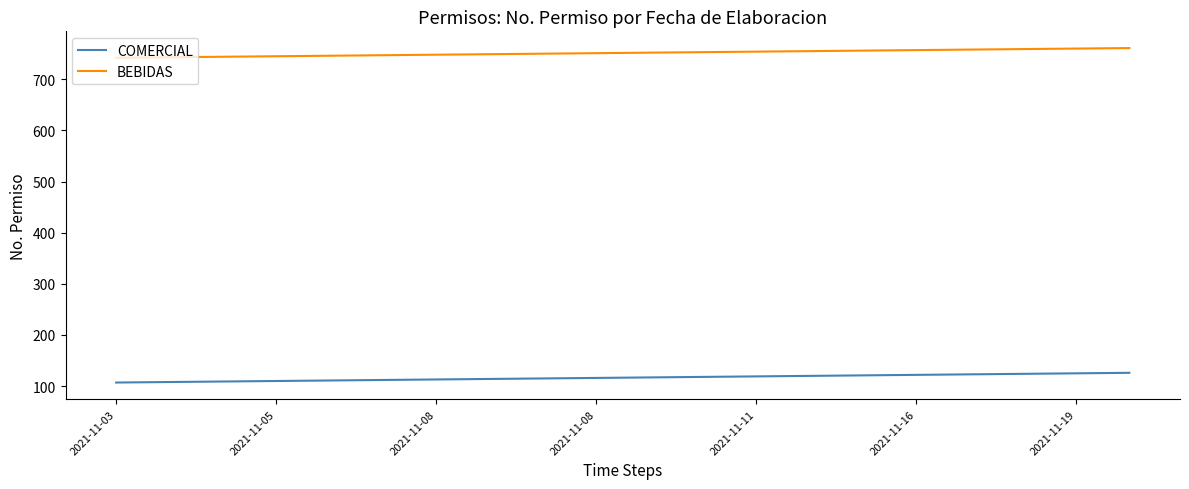

True or false: COMERCIAL and BEBIDAS cross at least once.

False